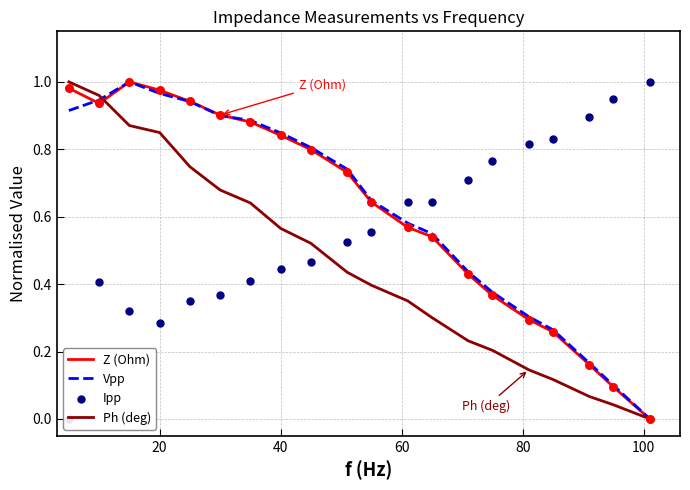

At how many categories does at least one series exceed 0?

20